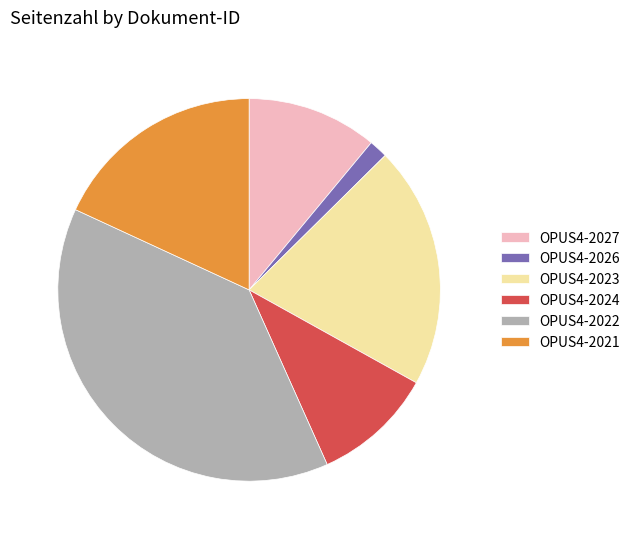

True or false: OPUS4-2026 accounts for 2% of the total.

True